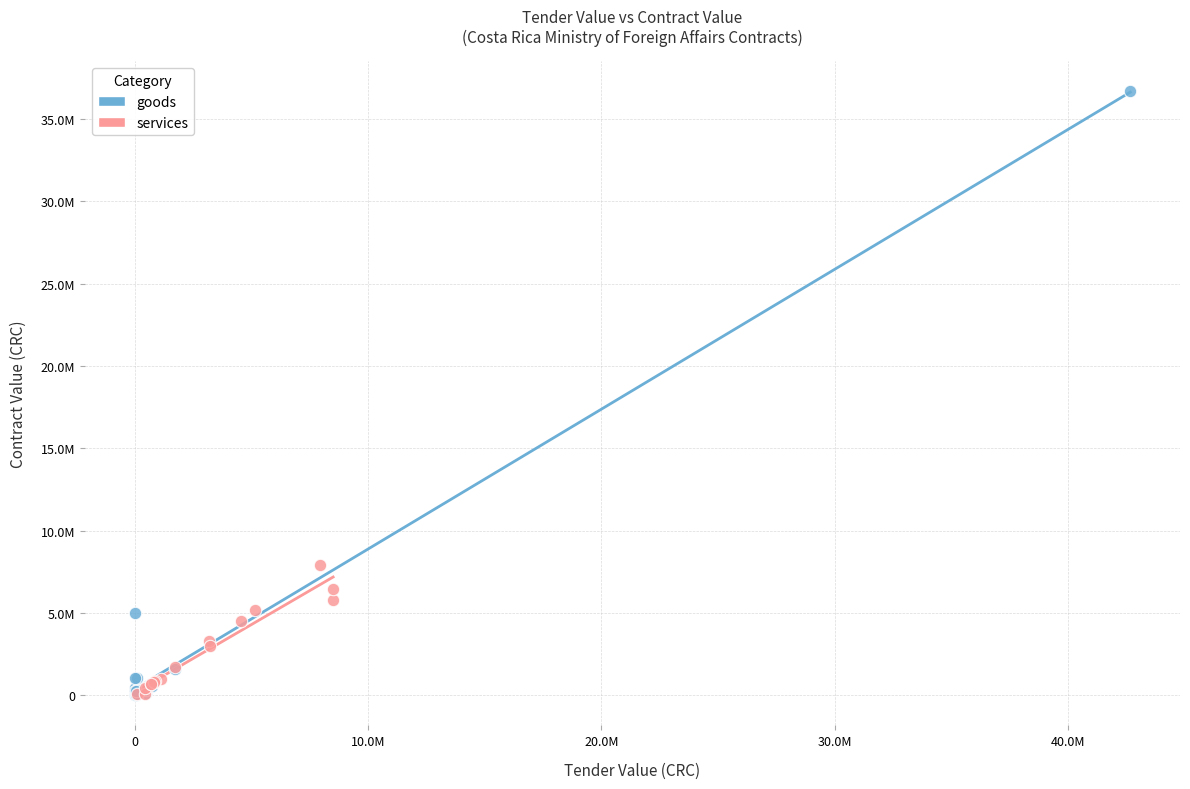

What are all the series names shown in the legend?

goods, services